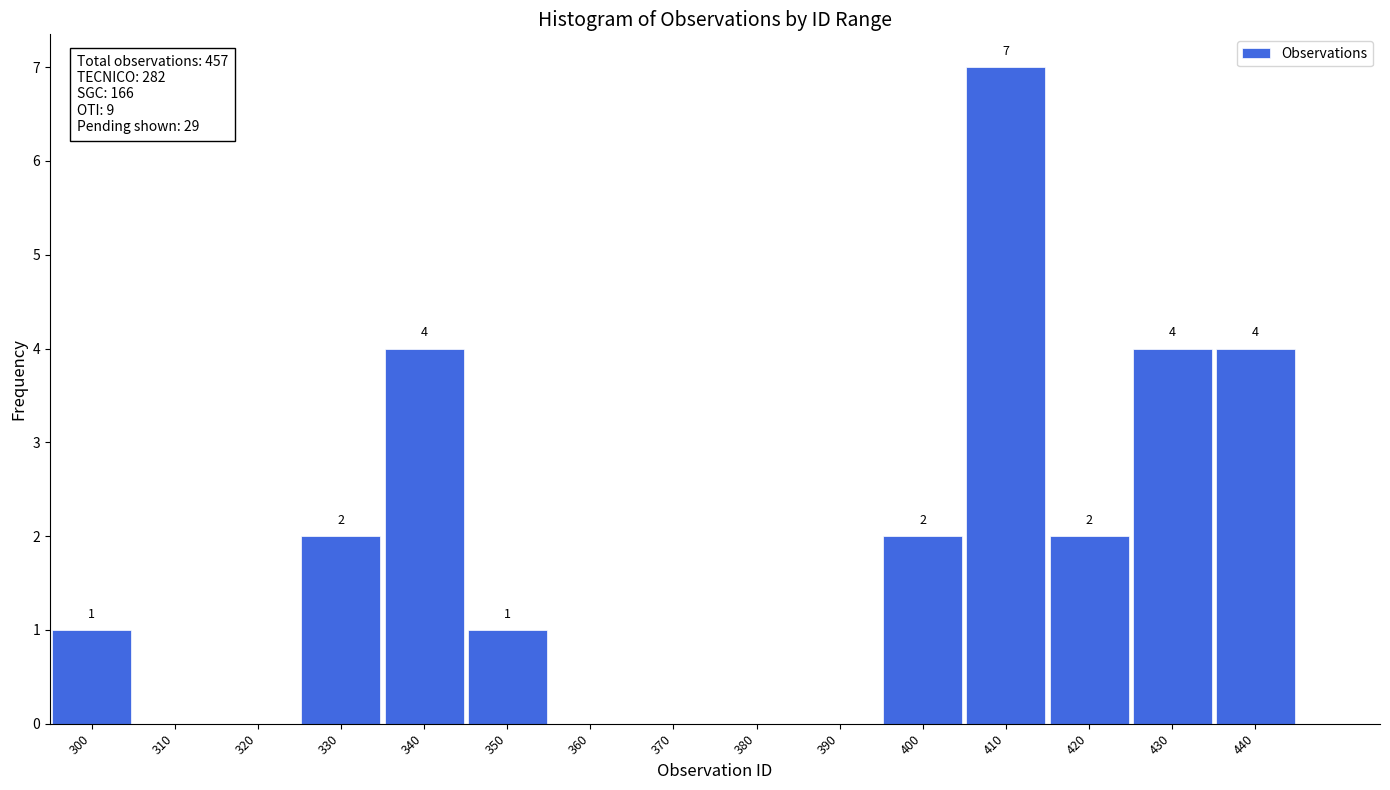

Reading left to right, what are all the values shown in this chart?

300=1	310=0	320=0	330=2	340=4	350=1	360=0	370=0	380=0	390=0	400=2	410=7	420=2	430=4	440=4